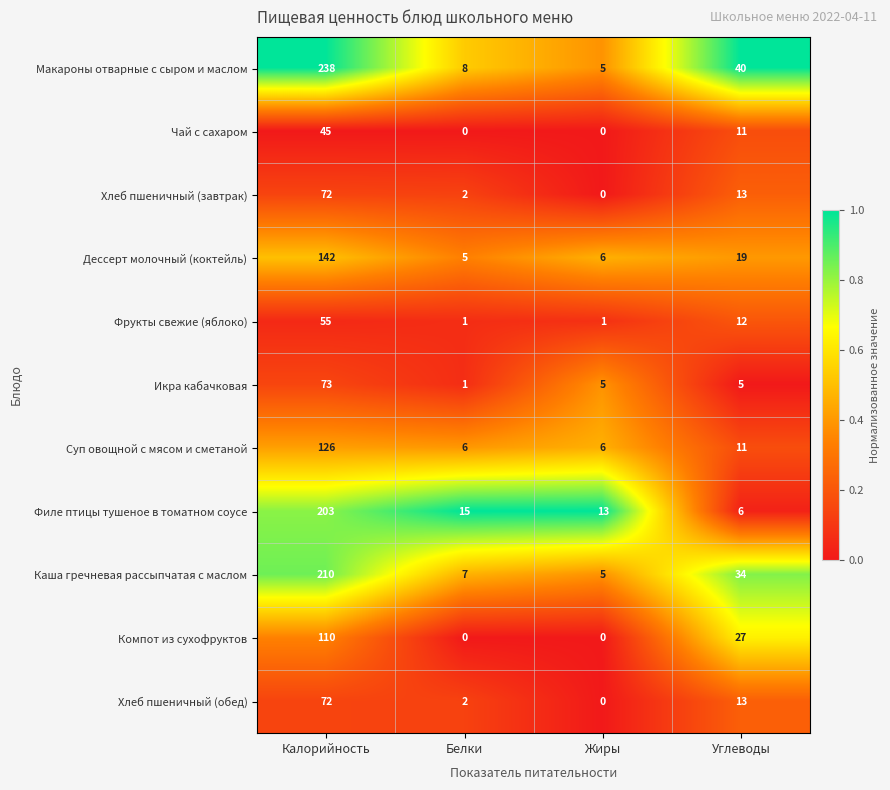

Count the Чай с сахаром values in the range 0 to 45.

4